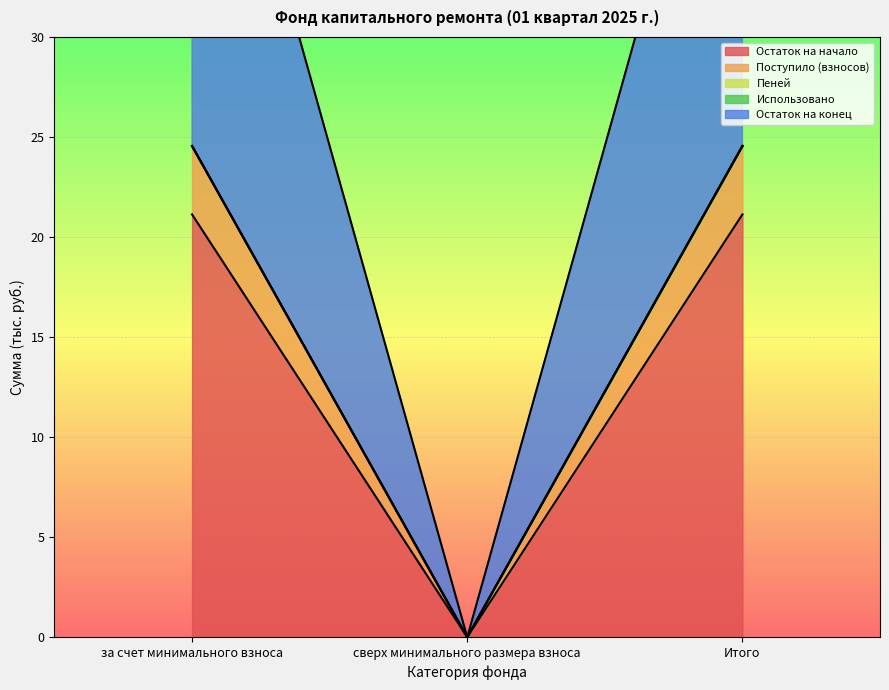

Is it true that Остаток на начало equals 21.1 at Итого?

True